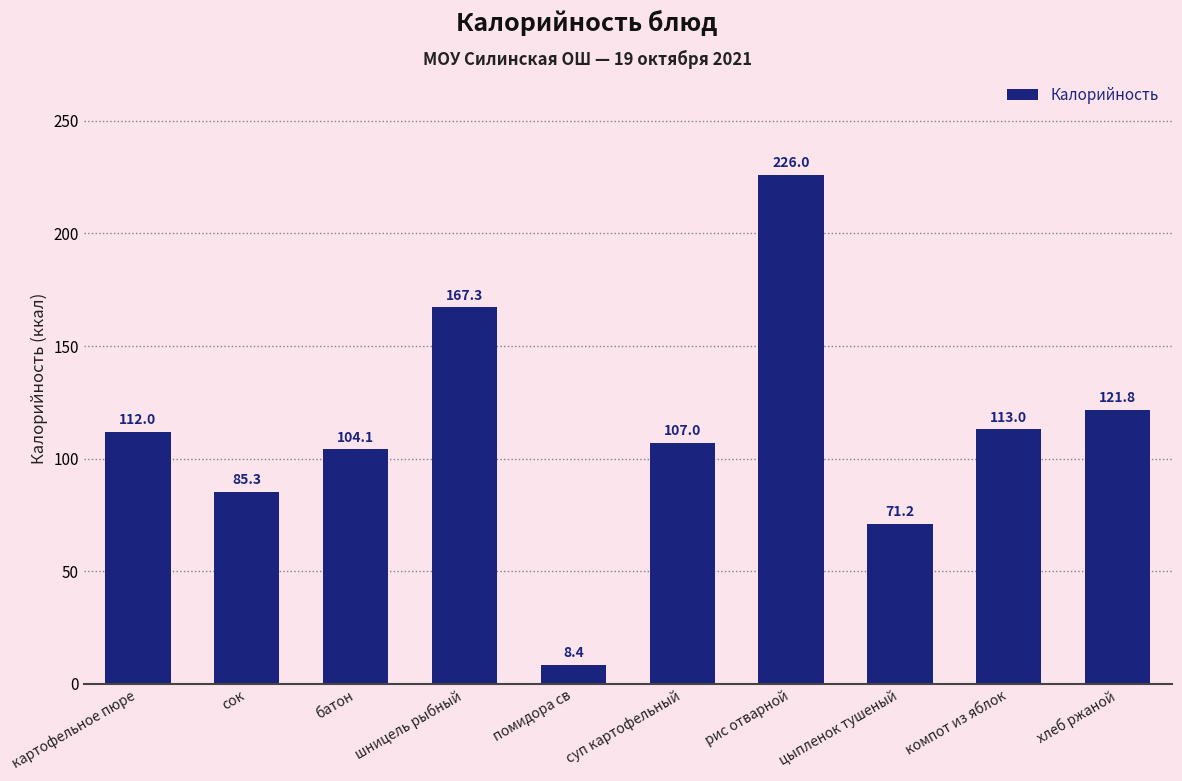

Reading left to right, transcribe all the data shown in this chart.

112.0	85.3	104.1	167.3	8.4	107.0	226.0	71.2	113.0	121.8